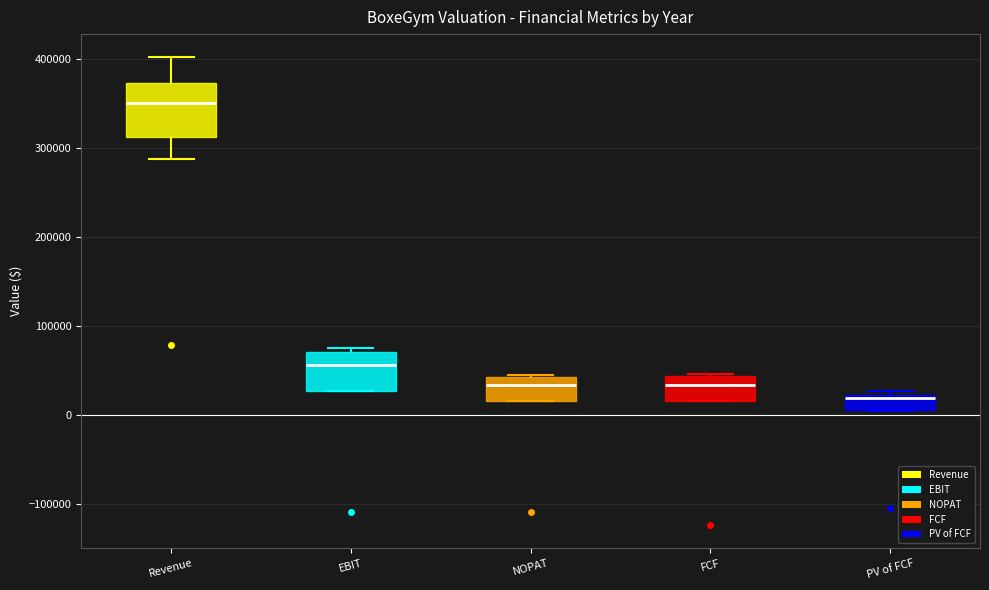

Where is the upper edge of the box for NOPAT on the y-axis? The values are not printed on the chart, so give them approximately, as read against the axis.

40000